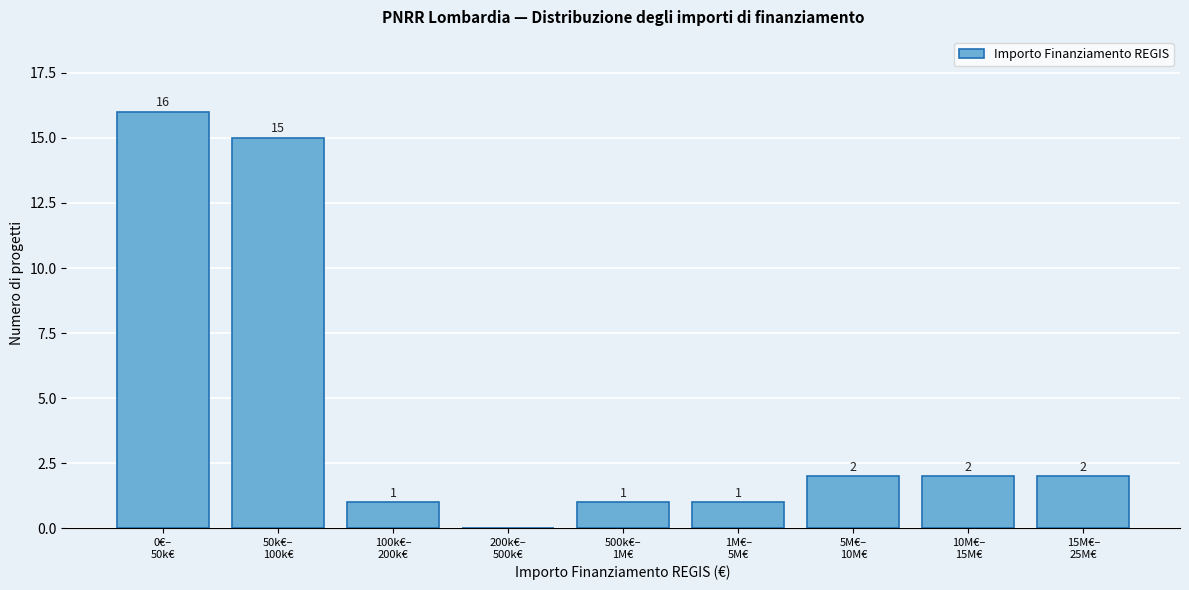

What is the sum of all values?

40